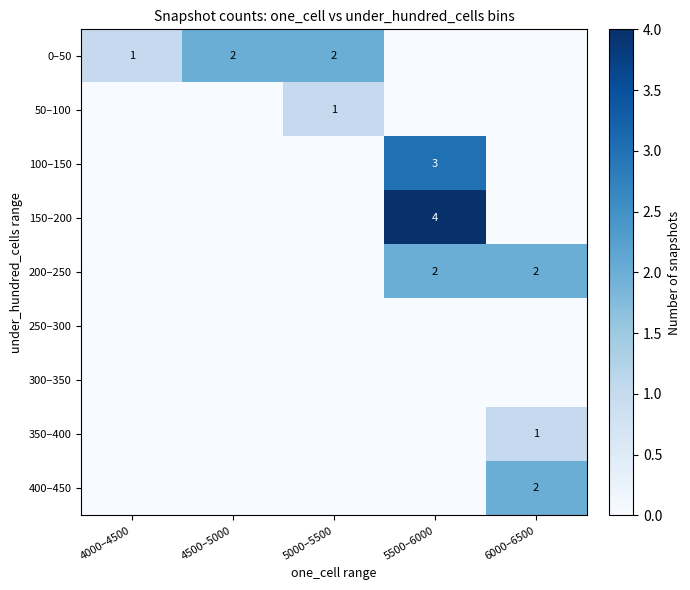

The 0–50 series shows 0 at 4000–4500. True or false?

False